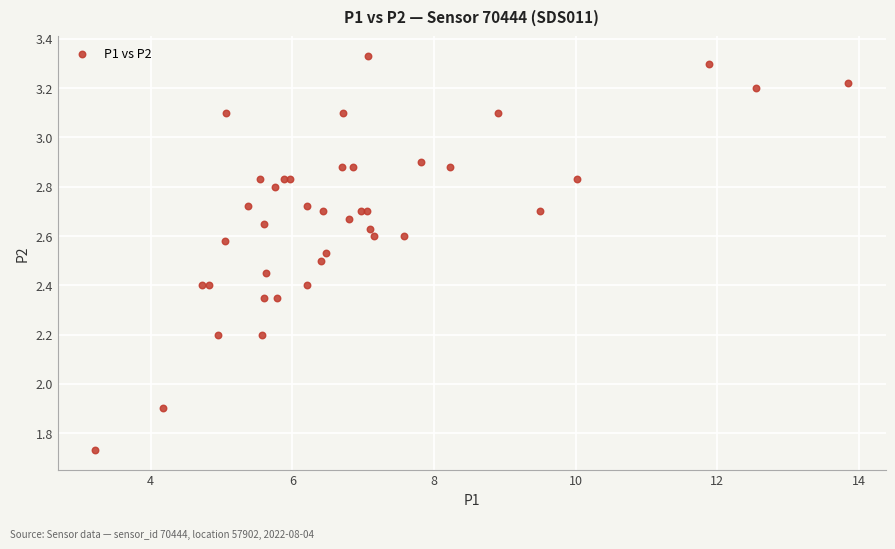

What Y value in the scatter plot is closest to 2?

1.9